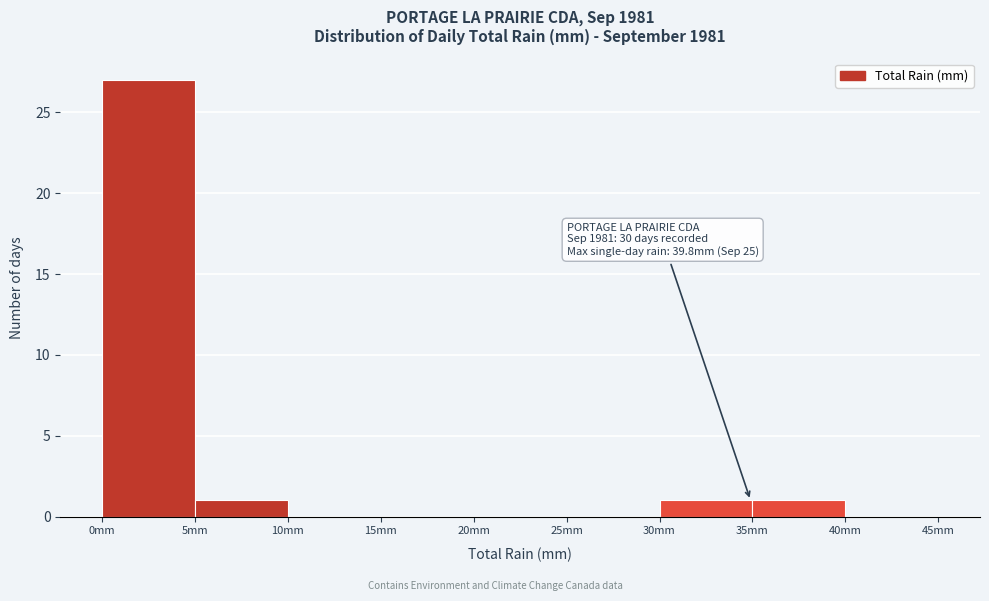

Which range on the x-axis has the tallest bar?

0 to 5